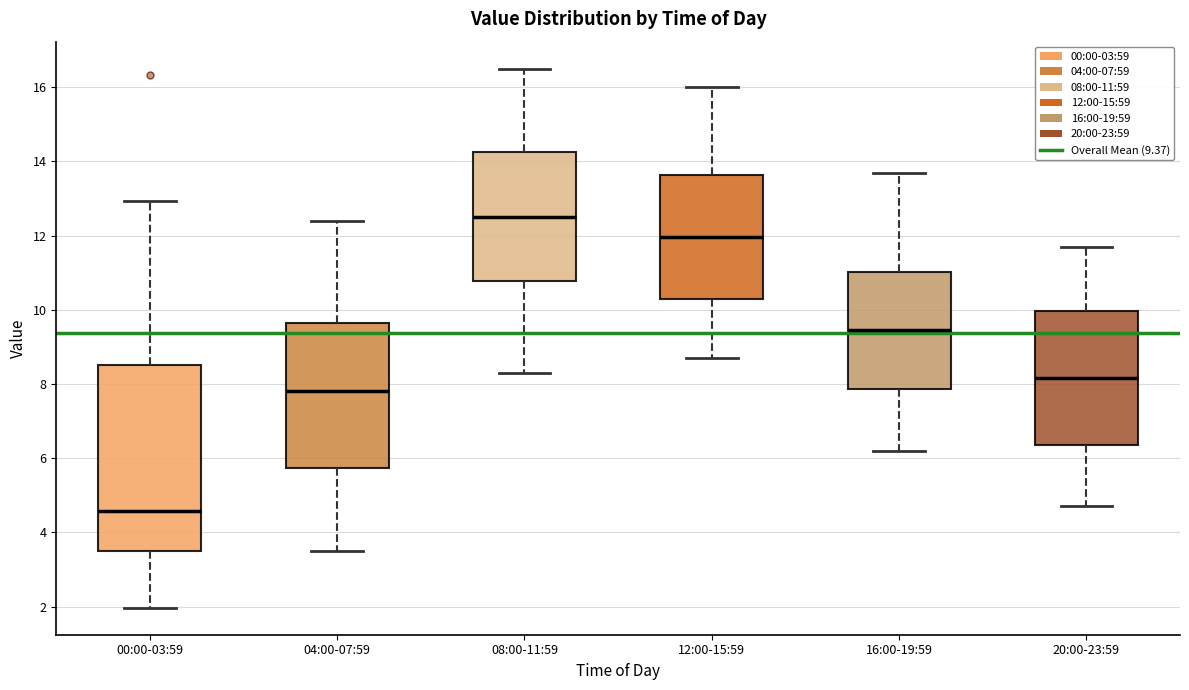

Reading left to right, transcribe this box plot: for each box, give where its median line is, the range the box spans, and where its two whiskers end, as read against the y-axis. The values are not printed on the chart, so give them approximately, as read against the axis.

00:00-03:59: median 4.6, box 3.4 to 8.6, whiskers 2.0 to 13.0
04:00-07:59: median 7.8, box 5.8 to 9.6, whiskers 3.6 to 12.4
08:00-11:59: median 12.6, box 10.8 to 14.2, whiskers 8.4 to 16.6
12:00-15:59: median 12.0, box 10.4 to 13.6, whiskers 8.8 to 16.0
16:00-19:59: median 9.4, box 7.8 to 11.0, whiskers 6.2 to 13.8
20:00-23:59: median 8.2, box 6.4 to 10.0, whiskers 4.8 to 11.8